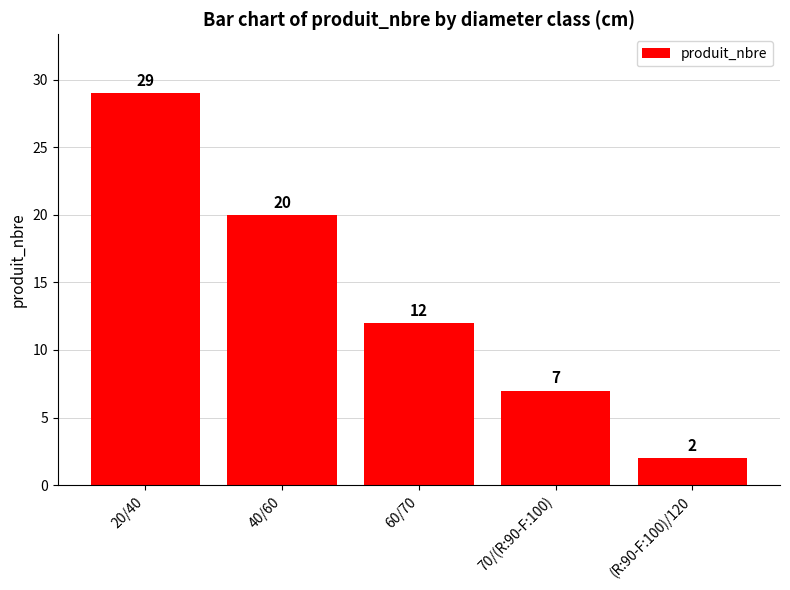

What is the label of the 4th bar from the right?

40/60